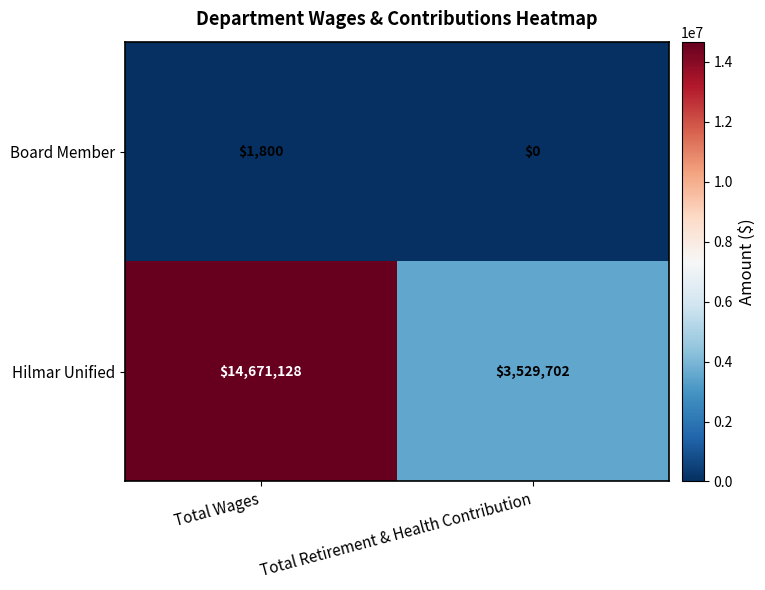

The Hilmar Unified series shows 1047689 at Total Retirement & Health Contribution. True or false?

False